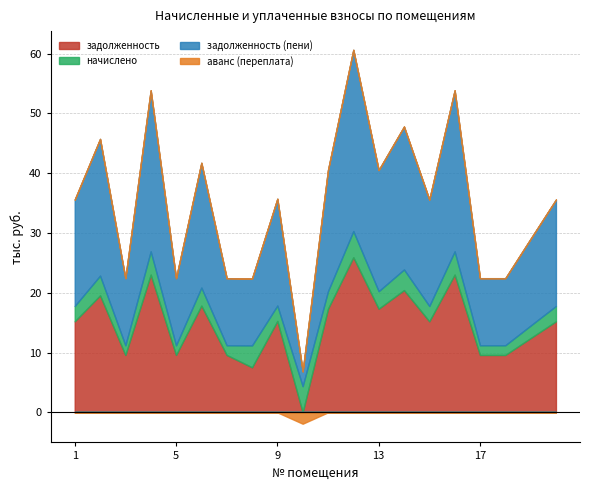

The value of аванс (переплата) at 15 is 1155.1. True or false?

False